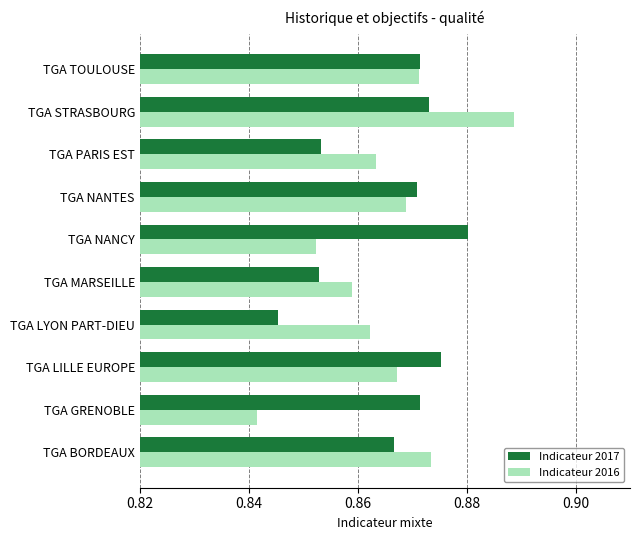

How many Indicateur 2016 values are between 0 and 1?

10